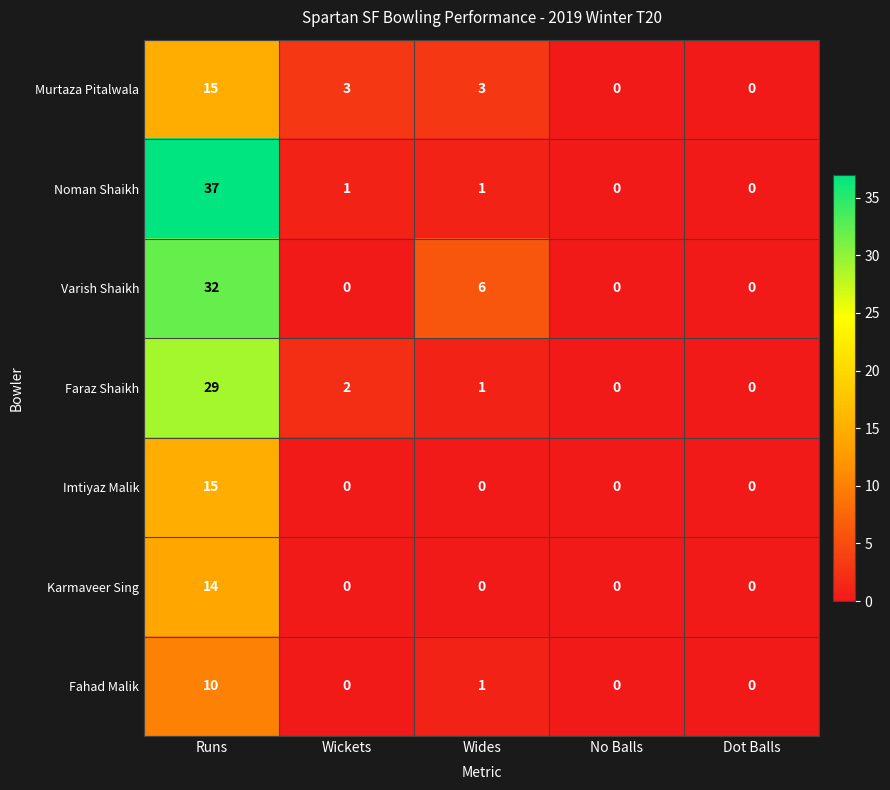

Count the Murtaza Pitalwala values in the range 0 to 3.

4